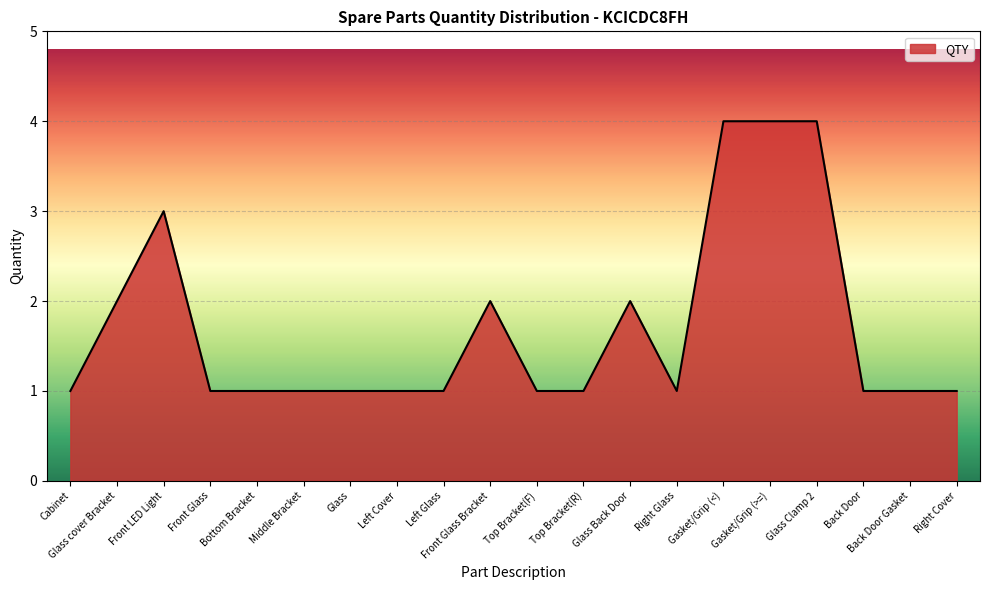

True or false: the data has more than 2 interior local peaks.

True